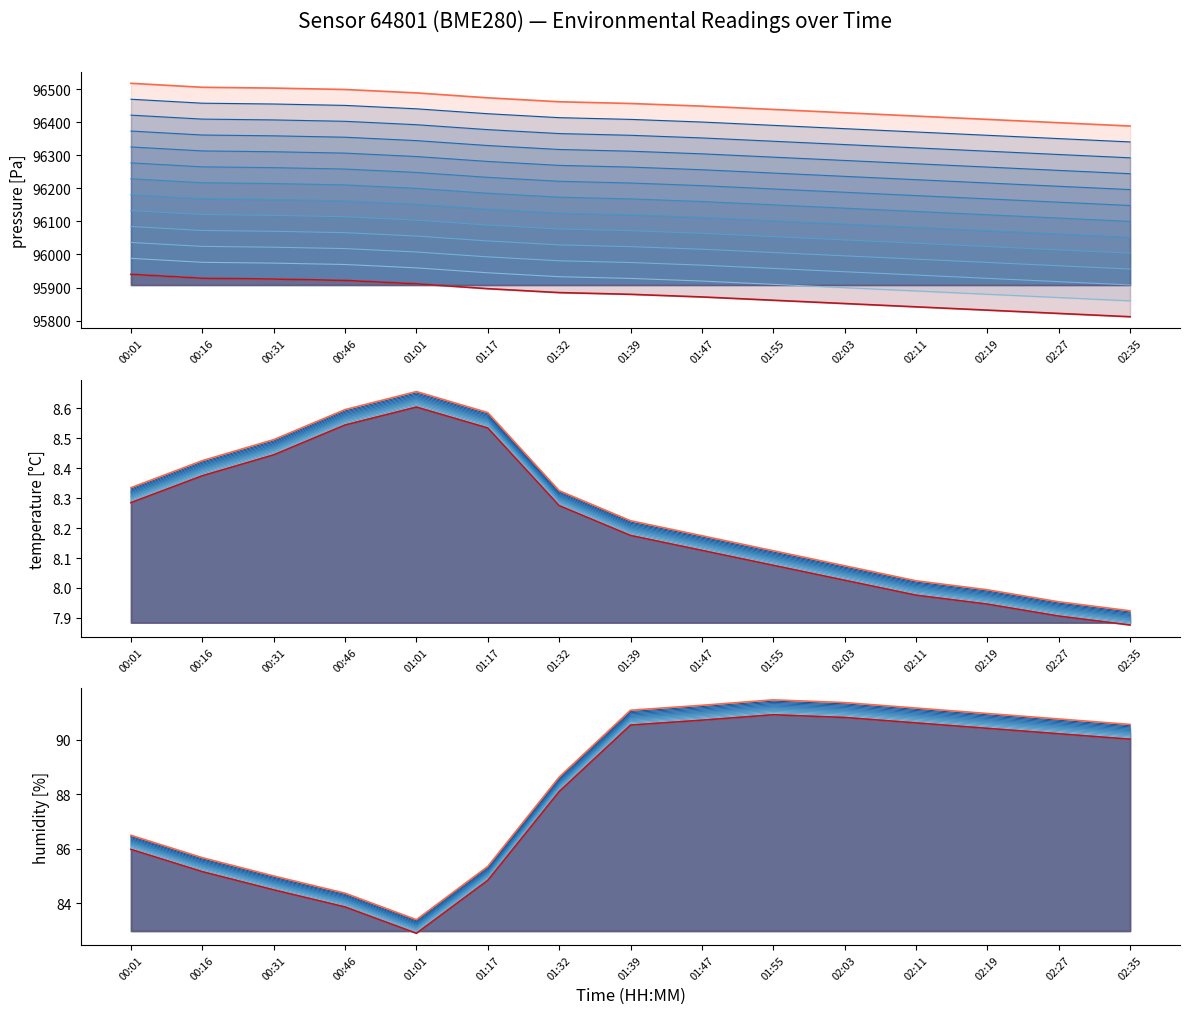

True or false: humidity and pressure intersect in this chart.

False